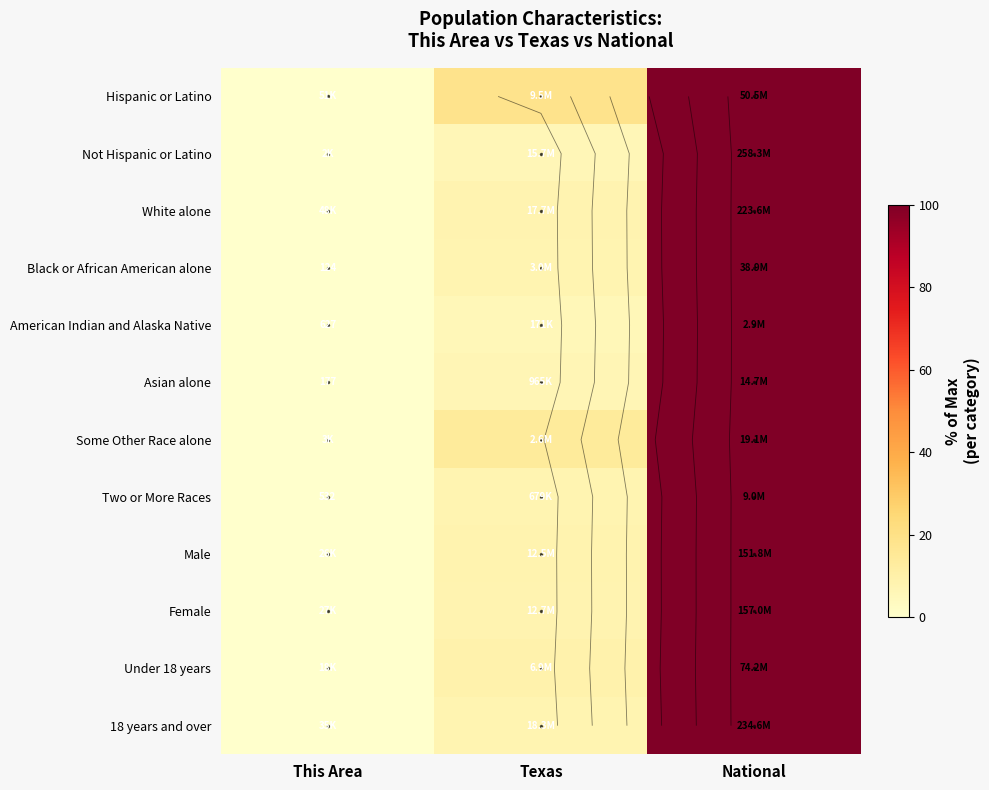

At how many categories does at least one series exceed 20?

1